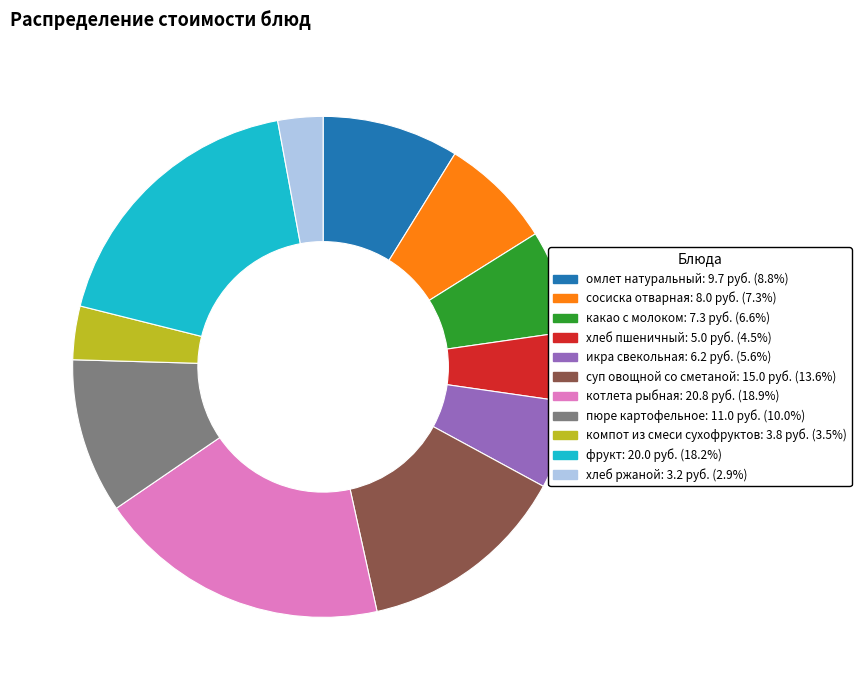

Rank the categories by value from lowest to highest.

хлеб ржаной, компот из смеси сухофруктов, хлеб пшеничный, икра свекольная, какао с молоком, сосиска отварная, омлет натуральный, пюре картофельное, суп овощной со сметаной, фрукт, котлета рыбная